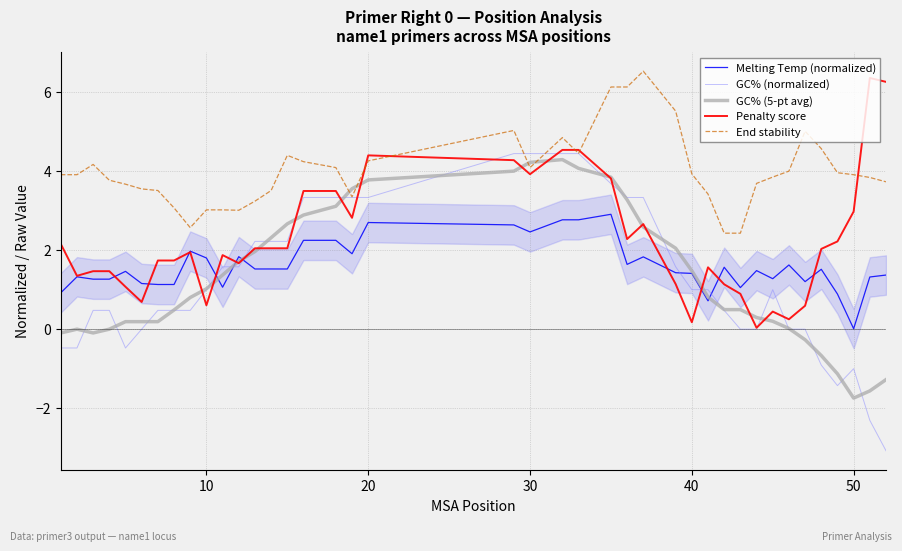

What is the smallest value displayed?

-3.1